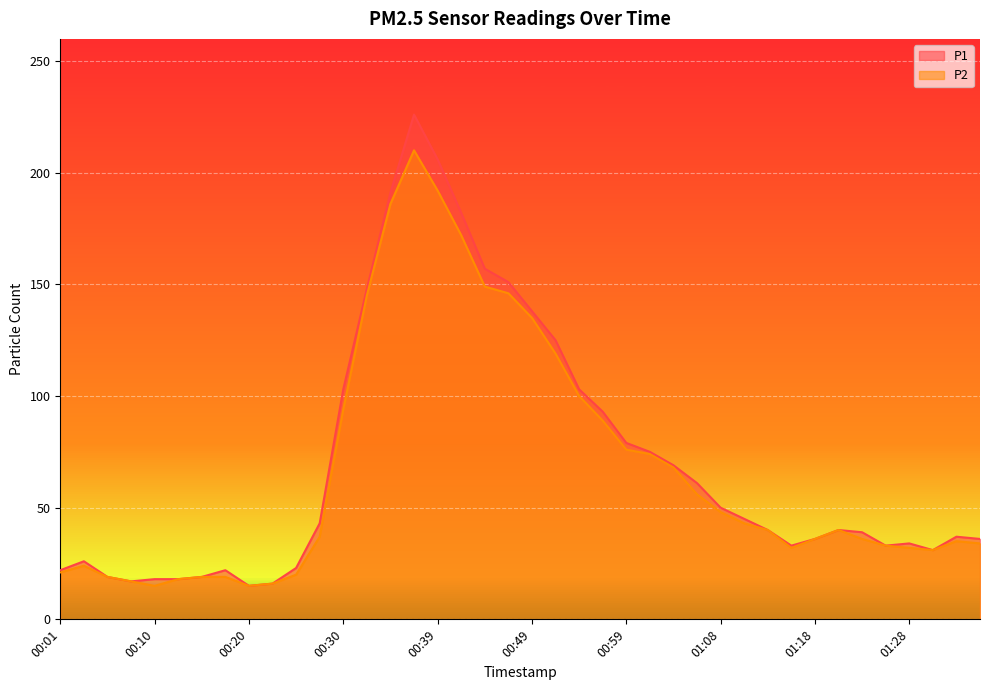

The P2 series shows 48 at 00:27. True or false?

False